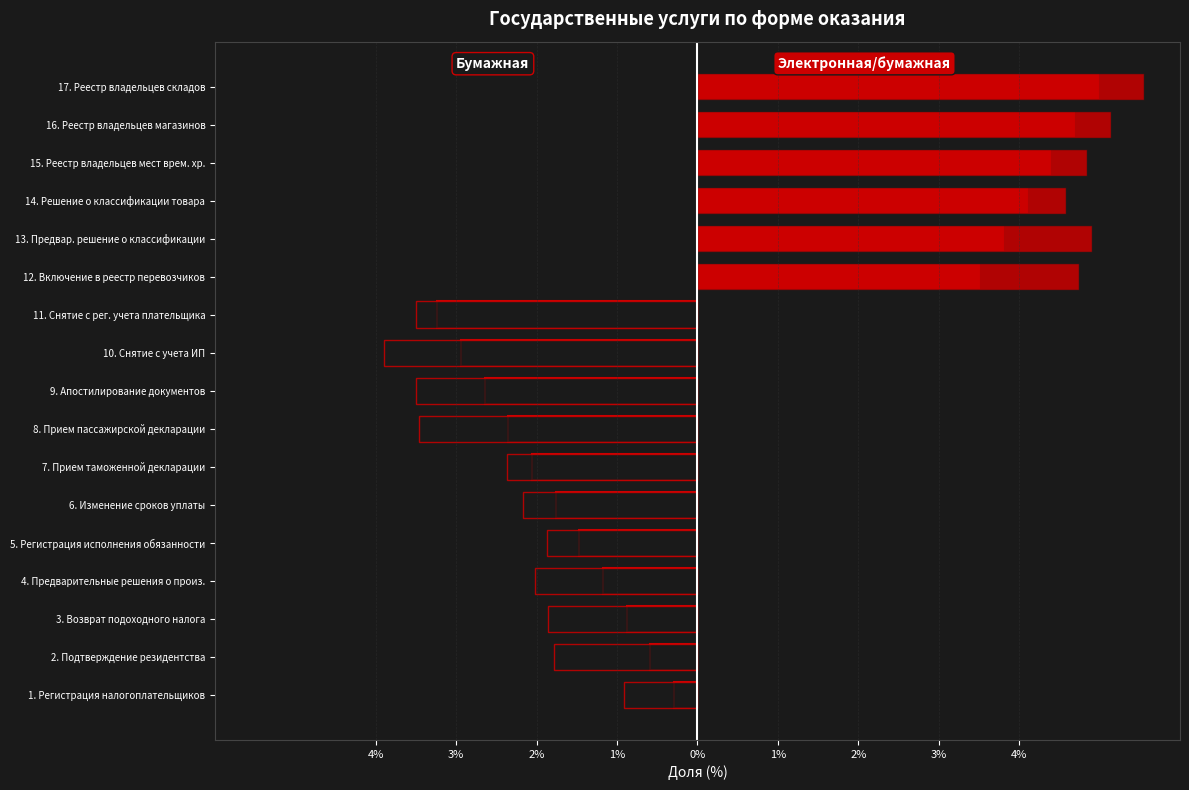

How many distinct data groups are displayed?

1